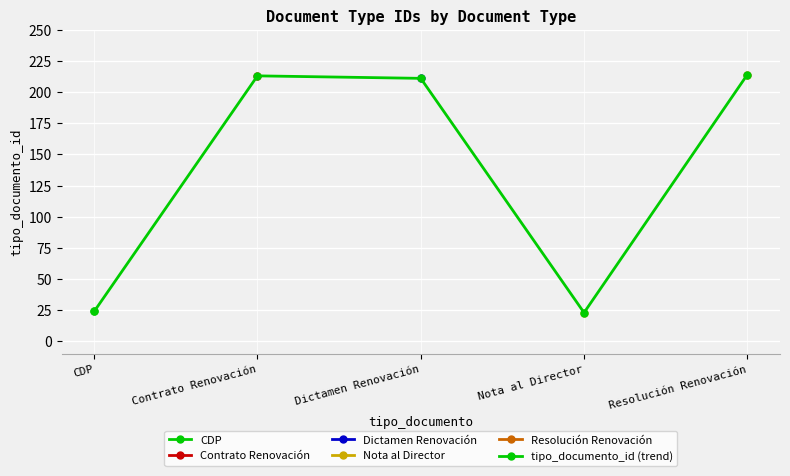

List the labels in order of value, largest first.

Resolución Renovación, Contrato Renovación, Dictamen Renovación, CDP, Nota al Director